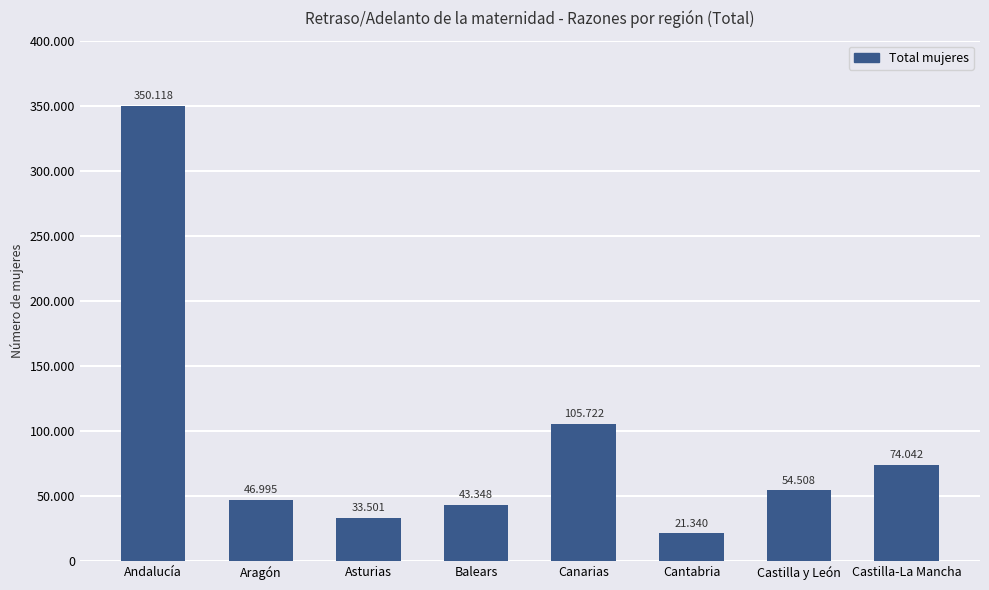

What is the minimum value shown in the chart?

21340